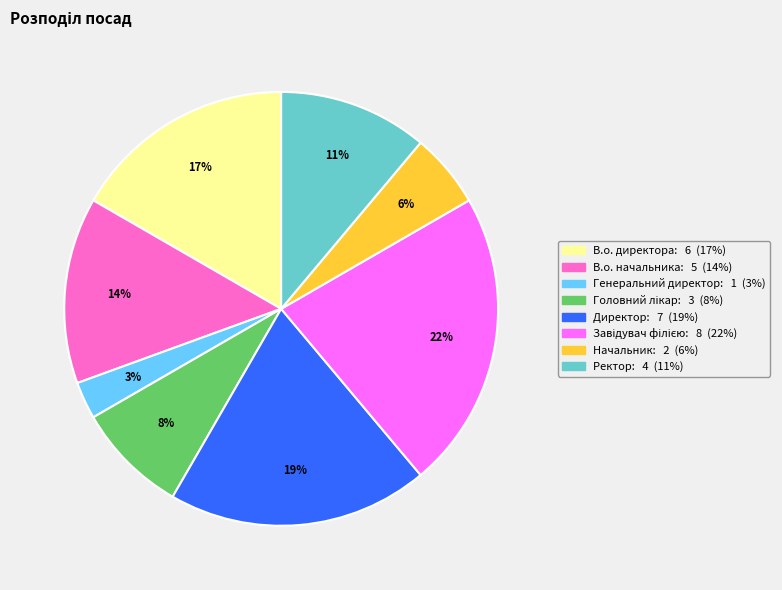

Is Директор the majority of the pie?

No